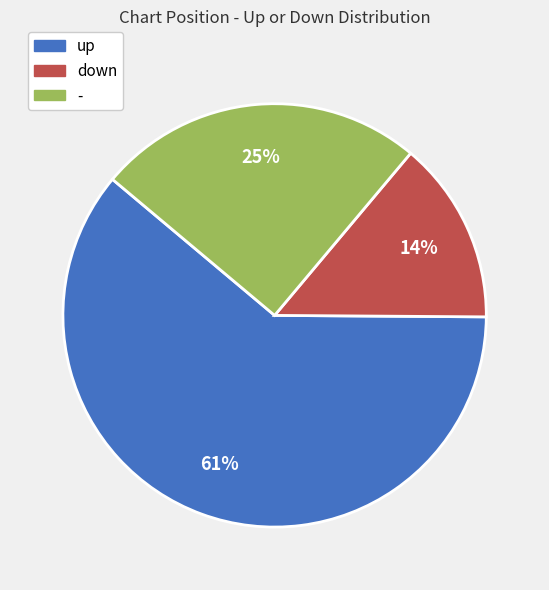

Rank the categories by value from lowest to highest.

down, -, up